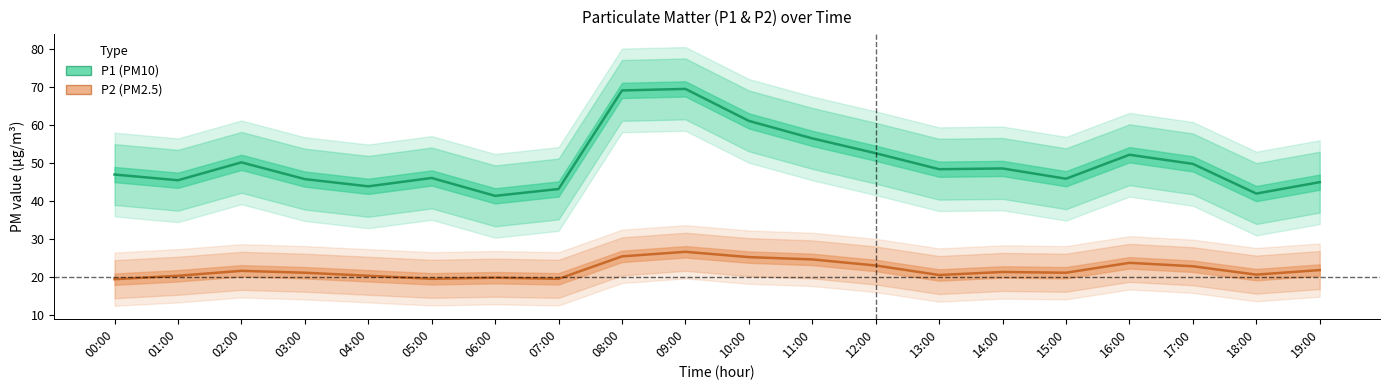

How many interior local peaks does the P1 (PM10) series have?

5